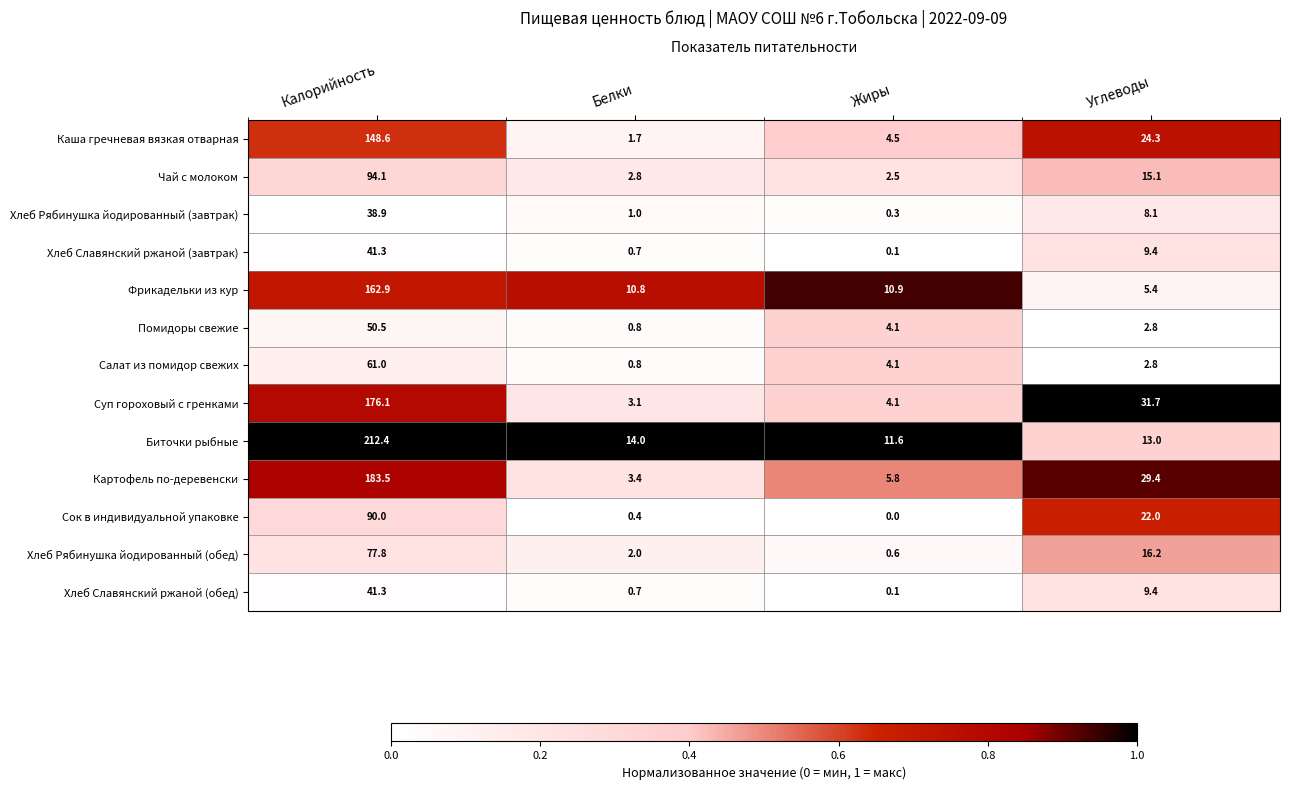

Which series has the largest total across all categories?

Биточки рыбные